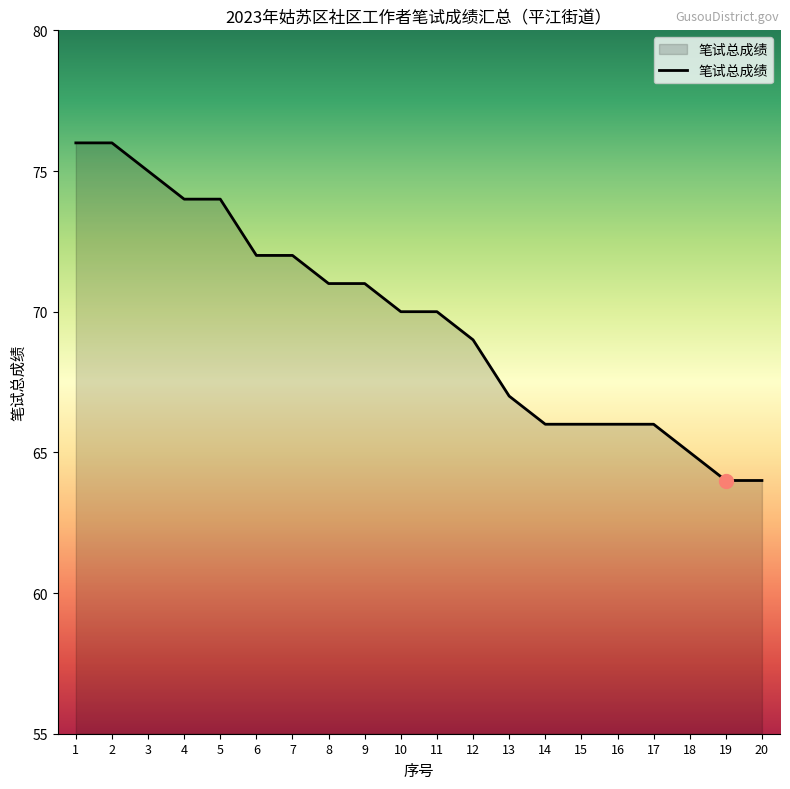

What is the difference between the values at 16 and 5?

8